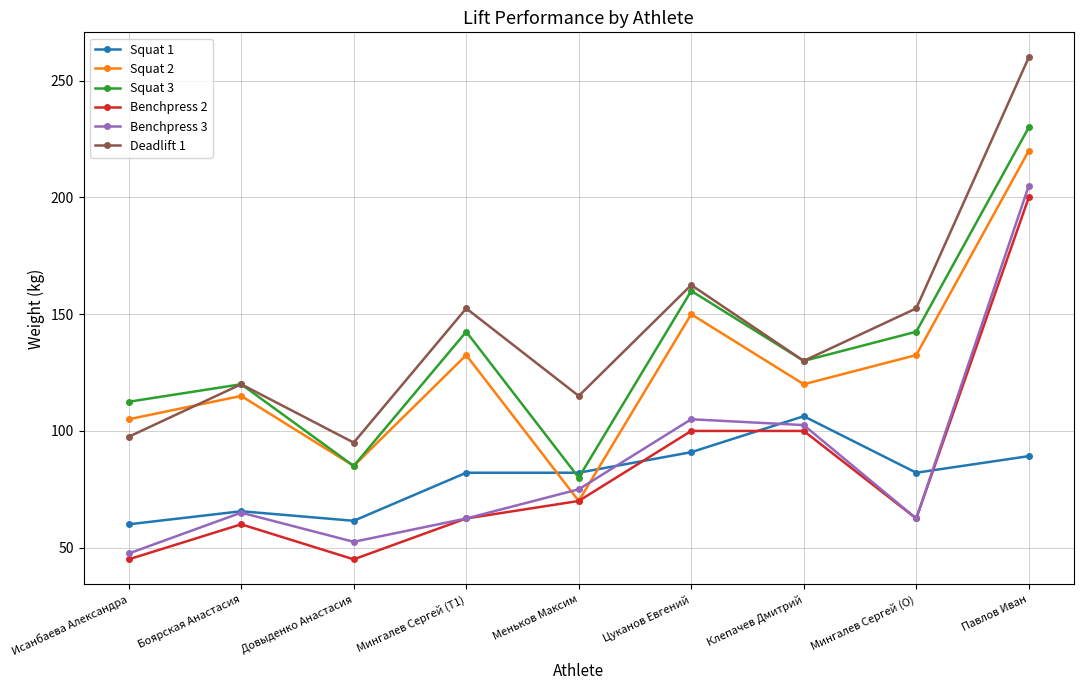

At how many categories does at least one series exceed 259?

1